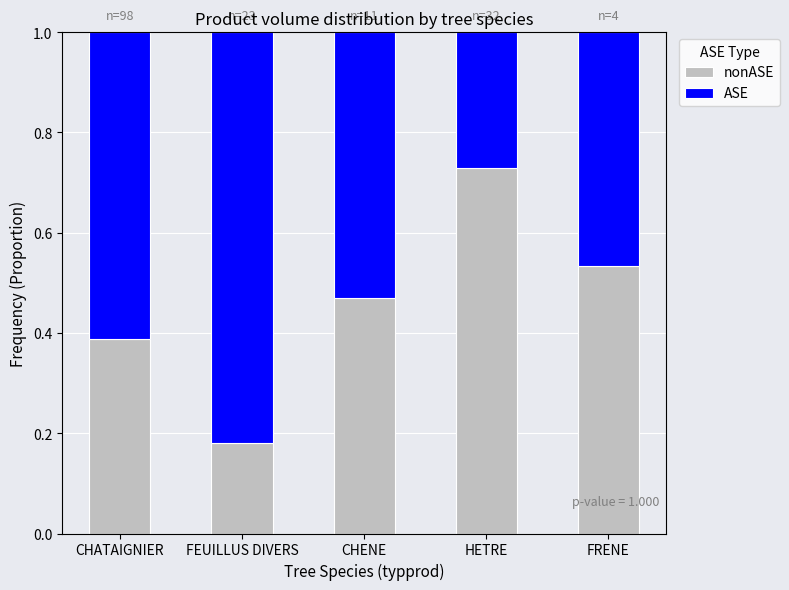

What is the total value across all series at HETRE?

1.0